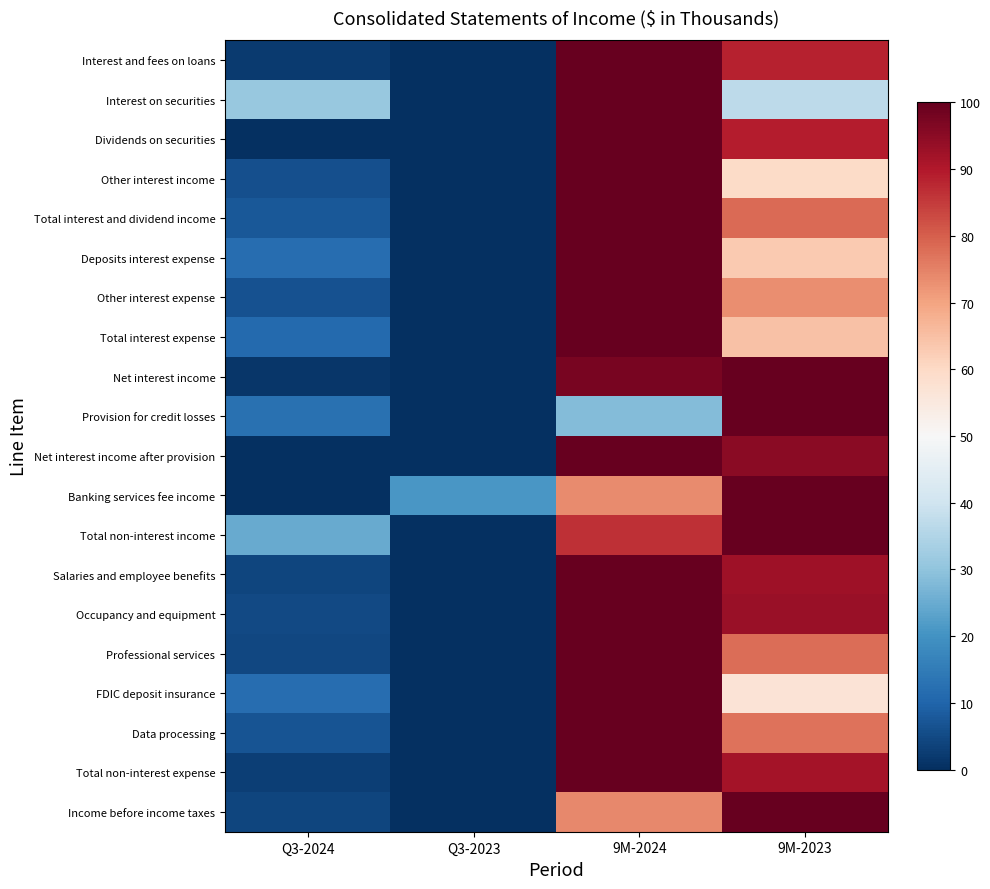

How many distinct data groups are displayed?

20